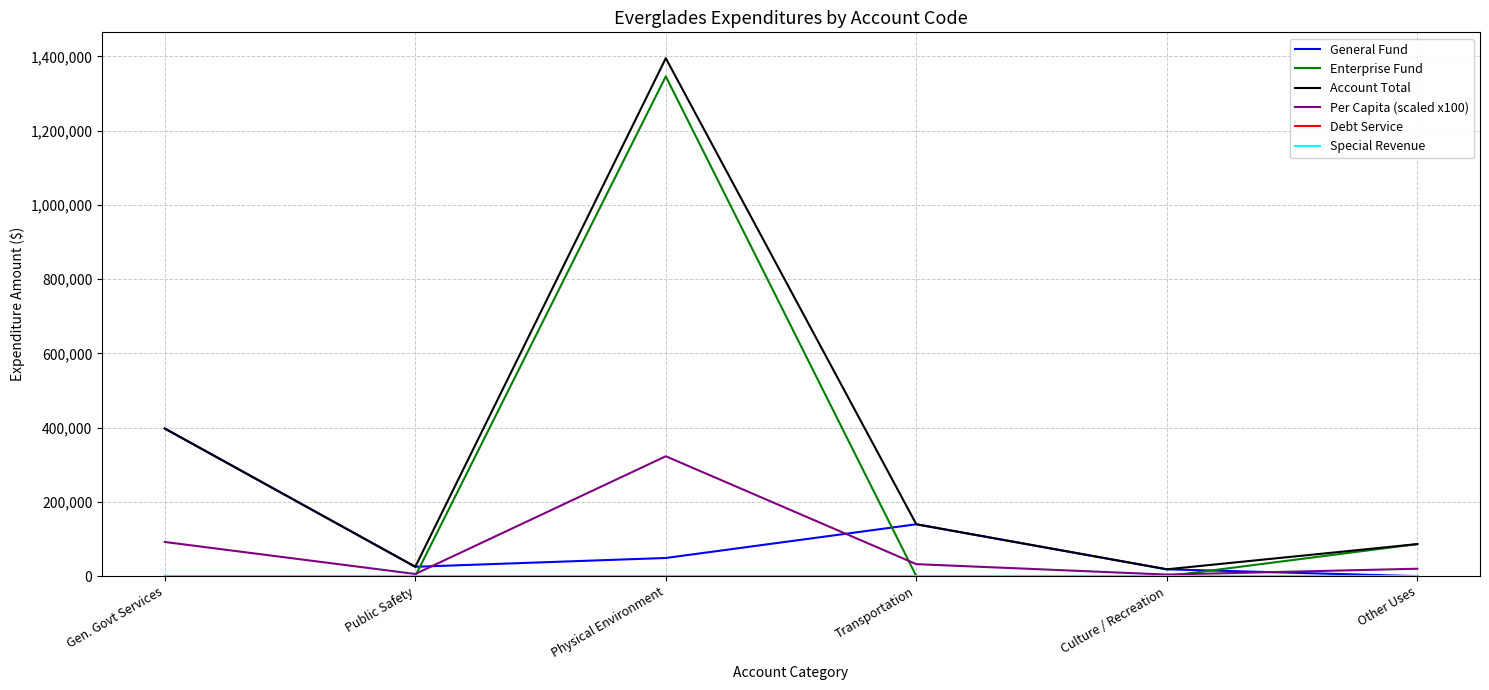

Does the chart have visible grid lines?

Yes